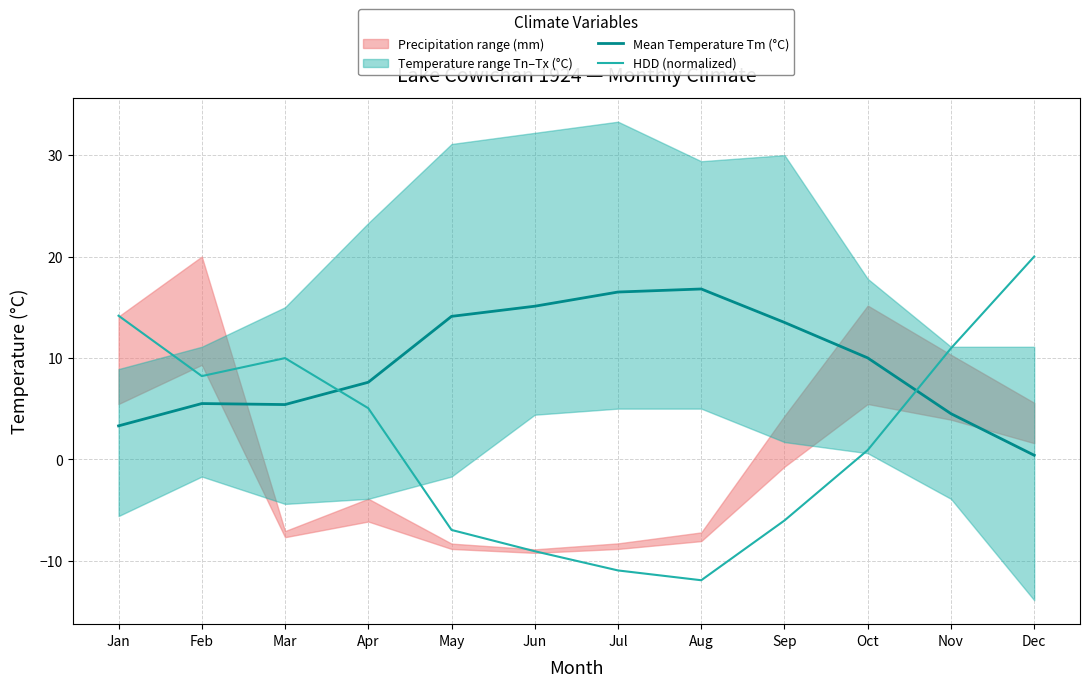

The HDD (normalized) series shows -7.0 at May. True or false?

True